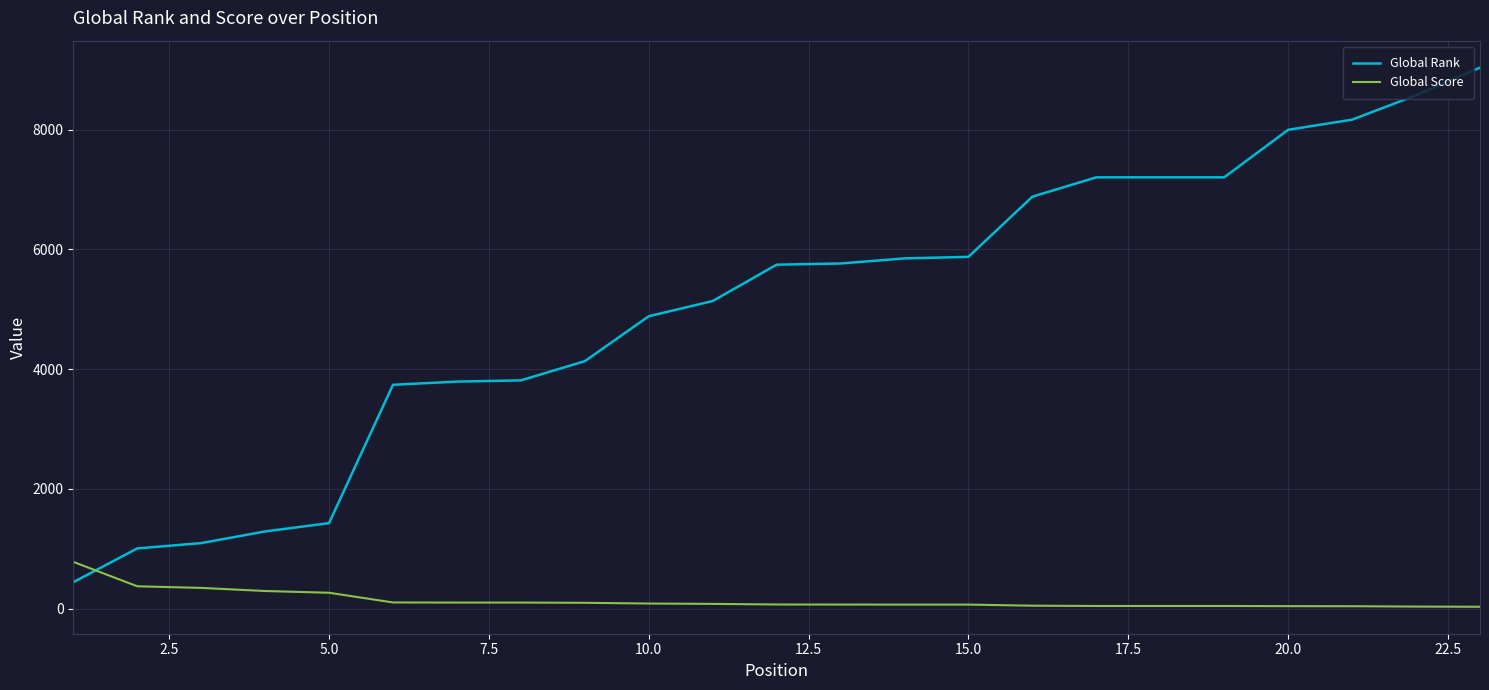

List the series in order of their overall mean, lowest first.

Global Score, Global Rank